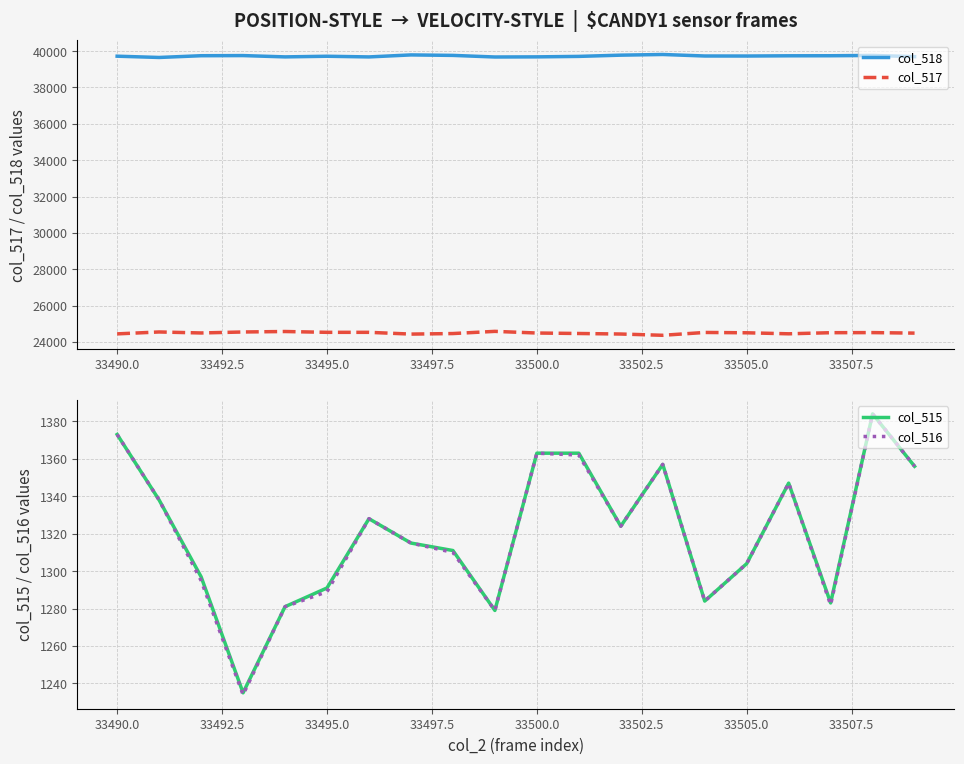

True or false: col_517 and col_518 intersect in this chart.

False